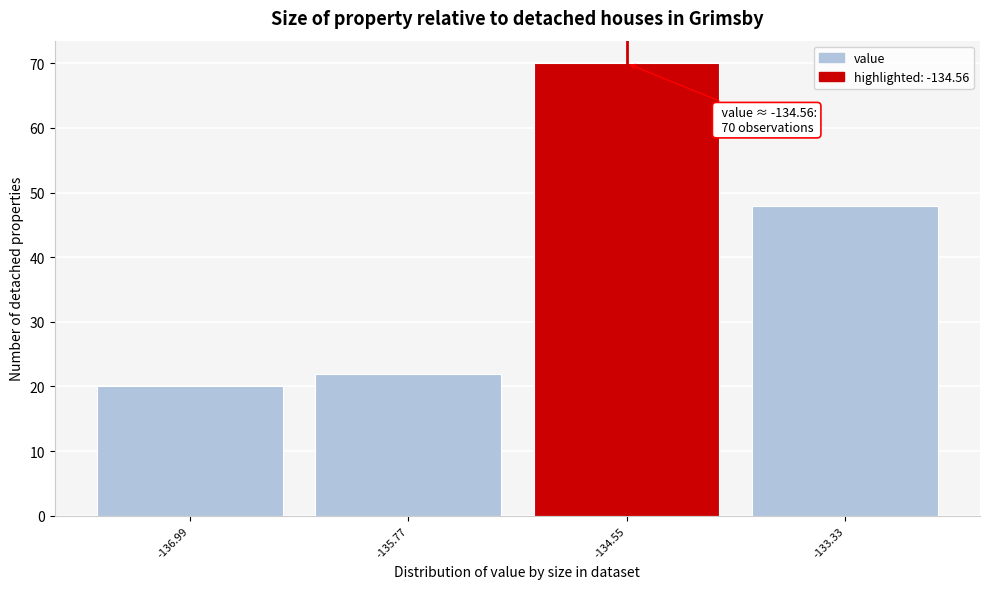

Over which range of the x-axis is the bar tallest?

-135.16 to -133.94